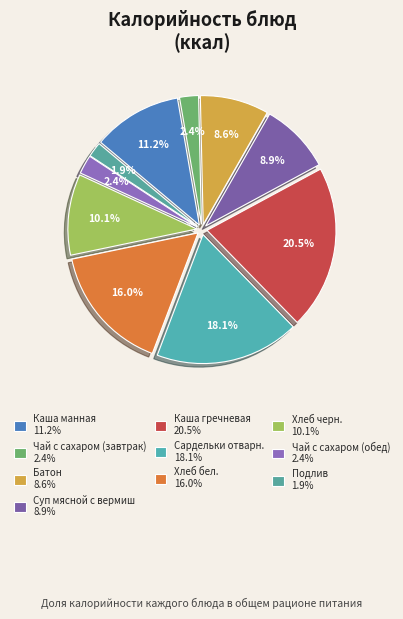

To the nearest percent, what percentage of the pie is Батон?

9%